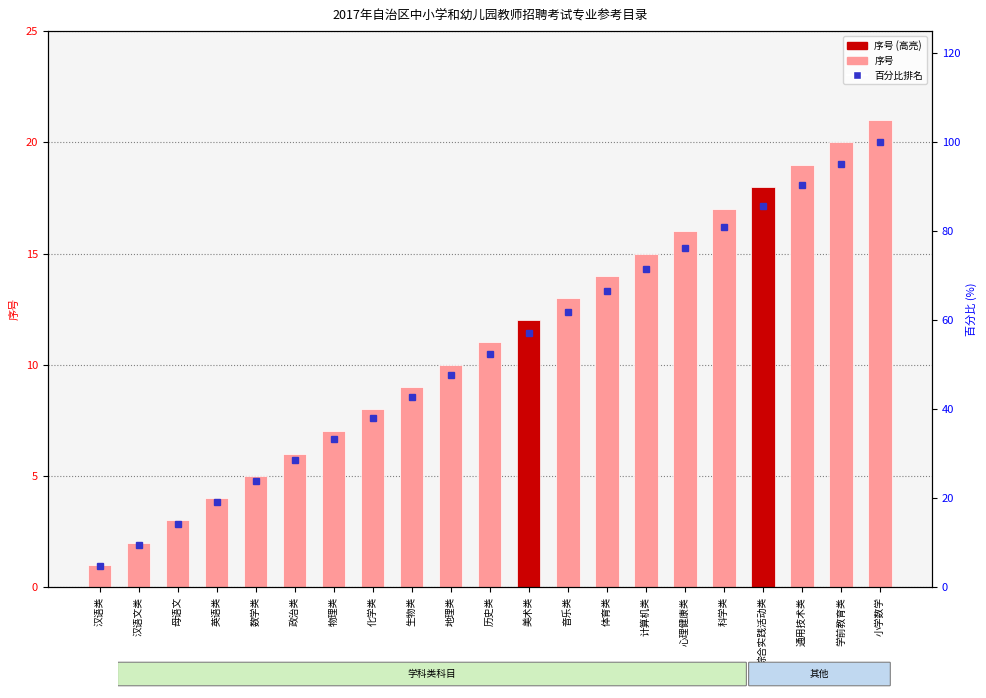

Rank the categories by value from highest to lowest.

小学数学, 学前教育类, 通用技术类, 综合实践活动类, 科学类, 心理健康类, 计算机类, 体育类, 音乐类, 美术类, 历史类, 地理类, 生物类, 化学类, 物理类, 政治类, 数学类, 英语类, 母语文, 汉语文类, 汉语类